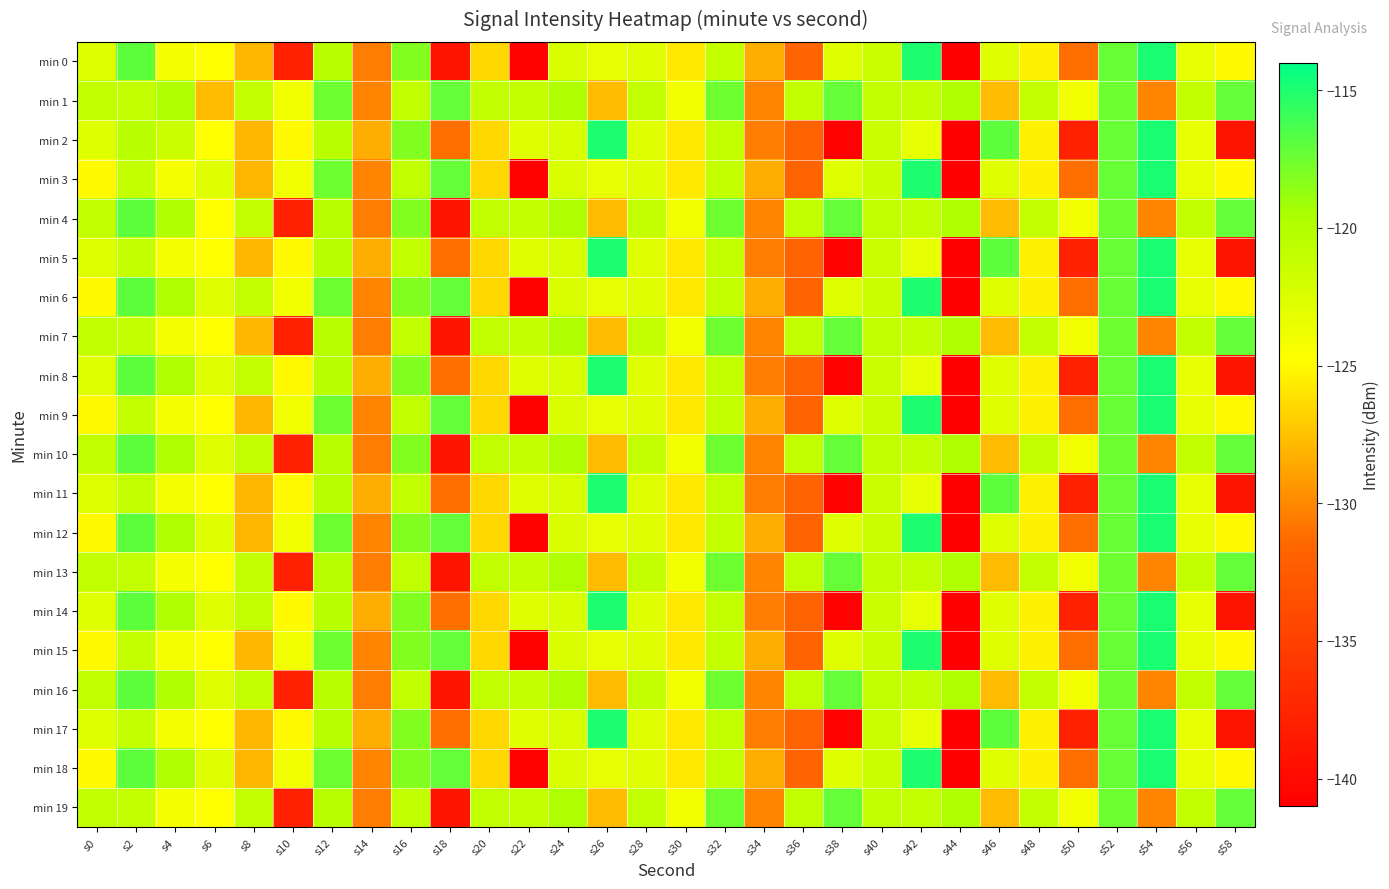

Reading left to right, what are all the values shown in this chart?

min 0: s0=-122.7	s2=-117.0	s4=-124.3	s6=-124.8	s8=-128.0	s10=-137.9	s12=-120.4	s14=-130.5	s16=-118.2	s18=-139.1	s20=-126.5	s22=-140.7	s24=-122.3	s26=-123.3	s28=-122.9	s30=-125.8	s32=-121.1	s34=-128.4	s36=-131.7	s38=-122.8	s40=-121.5	s42=-115.0	s44=-141.0	s46=-122.8	s48=-125.3	s50=-131.1	s52=-117.3	s54=-114.9	s56=-123.3	s58=-125.0
min 1: s0=-121.0	s2=-121.1	s4=-119.7	s6=-127.8	s8=-121.0	s10=-124.0	s12=-117.6	s14=-130.2	s16=-120.9	s18=-117.3	s20=-121.0	s22=-121.1	s24=-119.7	s26=-127.8	s28=-121.0	s30=-124.0	s32=-117.6	s34=-130.2	s36=-120.9	s38=-117.3	s40=-121.0	s42=-121.1	s44=-119.7	s46=-127.8	s48=-121.0	s50=-124.0	s52=-117.6	s54=-130.2	s56=-120.9	s58=-117.3
min 2: s0=-122.7	s2=-120.4	s4=-121.5	s6=-124.8	s8=-128.0	s10=-125.0	s12=-120.4	s14=-128.4	s16=-118.2	s18=-131.1	s20=-126.5	s22=-122.8	s24=-122.3	s26=-115.0	s28=-122.9	s30=-125.8	s32=-121.1	s34=-130.5	s36=-131.7	s38=-140.7	s40=-121.5	s42=-123.3	s44=-141.0	s46=-117.0	s48=-125.3	s50=-137.9	s52=-117.3	s54=-114.9	s56=-123.3	s58=-139.1
min 3: s0=-125.0	s2=-121.1	s4=-124.3	s6=-122.8	s8=-128.0	s10=-124.0	s12=-117.6	s14=-130.2	s16=-120.9	s18=-117.3	s20=-126.5	s22=-140.7	s24=-122.3	s26=-123.3	s28=-122.9	s30=-125.8	s32=-121.1	s34=-128.4	s36=-131.7	s38=-122.8	s40=-121.5	s42=-115.0	s44=-141.0	s46=-122.8	s48=-125.3	s50=-131.1	s52=-117.3	s54=-114.9	s56=-123.3	s58=-125.0
min 4: s0=-121.0	s2=-117.0	s4=-119.7	s6=-124.8	s8=-121.0	s10=-137.9	s12=-120.4	s14=-130.5	s16=-118.2	s18=-139.1	s20=-121.0	s22=-121.1	s24=-119.7	s26=-127.8	s28=-121.0	s30=-124.0	s32=-117.6	s34=-130.2	s36=-120.9	s38=-117.3	s40=-121.0	s42=-121.1	s44=-119.7	s46=-127.8	s48=-121.0	s50=-124.0	s52=-117.6	s54=-130.2	s56=-120.9	s58=-117.3
min 5: s0=-122.7	s2=-121.1	s4=-124.3	s6=-124.8	s8=-128.0	s10=-125.0	s12=-120.4	s14=-128.4	s16=-120.9	s18=-131.1	s20=-126.5	s22=-122.8	s24=-122.3	s26=-115.0	s28=-122.9	s30=-125.8	s32=-121.1	s34=-130.5	s36=-131.7	s38=-140.7	s40=-121.5	s42=-123.3	s44=-141.0	s46=-117.0	s48=-125.3	s50=-137.9	s52=-117.3	s54=-114.9	s56=-123.3	s58=-139.1
min 6: s0=-125.0	s2=-117.0	s4=-119.7	s6=-122.8	s8=-121.0	s10=-124.0	s12=-117.6	s14=-130.2	s16=-118.2	s18=-117.3	s20=-126.5	s22=-140.7	s24=-122.3	s26=-123.3	s28=-122.9	s30=-125.8	s32=-121.1	s34=-128.4	s36=-131.7	s38=-122.8	s40=-121.5	s42=-115.0	s44=-141.0	s46=-122.8	s48=-125.3	s50=-131.1	s52=-117.3	s54=-114.9	s56=-123.3	s58=-125.0
min 7: s0=-121.0	s2=-121.1	s4=-124.3	s6=-124.8	s8=-128.0	s10=-137.9	s12=-120.4	s14=-130.5	s16=-120.9	s18=-139.1	s20=-121.0	s22=-121.1	s24=-119.7	s26=-127.8	s28=-121.0	s30=-124.0	s32=-117.6	s34=-130.2	s36=-120.9	s38=-117.3	s40=-121.0	s42=-121.1	s44=-119.7	s46=-127.8	s48=-121.0	s50=-124.0	s52=-117.6	s54=-130.2	s56=-120.9	s58=-117.3
min 8: s0=-122.7	s2=-117.0	s4=-119.7	s6=-122.8	s8=-121.0	s10=-125.0	s12=-120.4	s14=-128.4	s16=-118.2	s18=-131.1	s20=-126.5	s22=-122.8	s24=-122.3	s26=-115.0	s28=-122.9	s30=-125.8	s32=-121.1	s34=-130.5	s36=-131.7	s38=-140.7	s40=-121.5	s42=-123.3	s44=-141.0	s46=-122.8	s48=-125.3	s50=-137.9	s52=-117.3	s54=-114.9	s56=-123.3	s58=-139.1
min 9: s0=-125.0	s2=-121.1	s4=-124.3	s6=-124.8	s8=-128.0	s10=-124.0	s12=-117.6	s14=-130.2	s16=-120.9	s18=-117.3	s20=-126.5	s22=-140.7	s24=-122.3	s26=-123.3	s28=-122.9	s30=-125.8	s32=-121.1	s34=-128.4	s36=-131.7	s38=-122.8	s40=-121.5	s42=-115.0	s44=-141.0	s46=-122.8	s48=-125.3	s50=-131.1	s52=-117.3	s54=-114.9	s56=-123.3	s58=-125.0
min 10: s0=-121.0	s2=-117.0	s4=-119.7	s6=-122.8	s8=-121.0	s10=-137.9	s12=-120.4	s14=-130.5	s16=-118.2	s18=-139.1	s20=-121.0	s22=-121.1	s24=-119.7	s26=-127.8	s28=-121.0	s30=-124.0	s32=-117.6	s34=-130.2	s36=-120.9	s38=-117.3	s40=-121.0	s42=-121.1	s44=-119.7	s46=-127.8	s48=-121.0	s50=-124.0	s52=-117.6	s54=-130.2	s56=-120.9	s58=-117.3
min 11: s0=-122.7	s2=-121.1	s4=-124.3	s6=-124.8	s8=-128.0	s10=-125.0	s12=-120.4	s14=-128.4	s16=-120.9	s18=-131.1	s20=-126.5	s22=-122.8	s24=-122.3	s26=-115.0	s28=-122.9	s30=-125.8	s32=-121.1	s34=-130.5	s36=-131.7	s38=-140.7	s40=-121.5	s42=-123.3	s44=-141.0	s46=-117.0	s48=-125.3	s50=-137.9	s52=-117.3	s54=-114.9	s56=-123.3	s58=-139.1
min 12: s0=-125.0	s2=-117.0	s4=-119.7	s6=-122.8	s8=-128.0	s10=-124.0	s12=-117.6	s14=-130.2	s16=-118.2	s18=-117.3	s20=-126.5	s22=-140.7	s24=-122.3	s26=-123.3	s28=-122.9	s30=-125.8	s32=-121.1	s34=-128.4	s36=-131.7	s38=-122.8	s40=-121.5	s42=-115.0	s44=-141.0	s46=-122.8	s48=-125.3	s50=-131.1	s52=-117.3	s54=-114.9	s56=-123.3	s58=-125.0
min 13: s0=-121.0	s2=-121.1	s4=-124.3	s6=-124.8	s8=-121.0	s10=-137.9	s12=-120.4	s14=-130.5	s16=-120.9	s18=-139.1	s20=-121.0	s22=-121.1	s24=-119.7	s26=-127.8	s28=-121.0	s30=-124.0	s32=-117.6	s34=-130.2	s36=-120.9	s38=-117.3	s40=-121.0	s42=-121.1	s44=-119.7	s46=-127.8	s48=-121.0	s50=-124.0	s52=-117.6	s54=-130.2	s56=-120.9	s58=-117.3
min 14: s0=-122.7	s2=-117.0	s4=-119.7	s6=-122.8	s8=-121.0	s10=-125.0	s12=-120.4	s14=-128.4	s16=-118.2	s18=-131.1	s20=-126.5	s22=-122.8	s24=-122.3	s26=-115.0	s28=-122.9	s30=-125.8	s32=-121.1	s34=-130.5	s36=-131.7	s38=-140.7	s40=-121.5	s42=-123.3	s44=-141.0	s46=-122.8	s48=-125.3	s50=-137.9	s52=-117.3	s54=-114.9	s56=-123.3	s58=-139.1
min 15: s0=-125.0	s2=-121.1	s4=-124.3	s6=-124.8	s8=-128.0	s10=-124.0	s12=-117.6	s14=-130.2	s16=-118.2	s18=-117.3	s20=-126.5	s22=-140.7	s24=-122.3	s26=-123.3	s28=-122.9	s30=-125.8	s32=-121.1	s34=-128.4	s36=-131.7	s38=-122.8	s40=-121.5	s42=-115.0	s44=-141.0	s46=-122.8	s48=-125.3	s50=-131.1	s52=-117.3	s54=-114.9	s56=-123.3	s58=-125.0
min 16: s0=-121.0	s2=-117.0	s4=-119.7	s6=-122.8	s8=-121.0	s10=-137.9	s12=-120.4	s14=-130.5	s16=-120.9	s18=-139.1	s20=-121.0	s22=-121.1	s24=-119.7	s26=-127.8	s28=-121.0	s30=-124.0	s32=-117.6	s34=-130.2	s36=-120.9	s38=-117.3	s40=-121.0	s42=-121.1	s44=-119.7	s46=-127.8	s48=-121.0	s50=-124.0	s52=-117.6	s54=-130.2	s56=-120.9	s58=-117.3
min 17: s0=-122.7	s2=-121.1	s4=-124.3	s6=-124.8	s8=-128.0	s10=-125.0	s12=-120.4	s14=-128.4	s16=-118.2	s18=-131.1	s20=-126.5	s22=-122.8	s24=-122.3	s26=-115.0	s28=-122.9	s30=-125.8	s32=-121.1	s34=-130.5	s36=-131.7	s38=-140.7	s40=-121.5	s42=-123.3	s44=-141.0	s46=-117.0	s48=-125.3	s50=-137.9	s52=-117.3	s54=-114.9	s56=-123.3	s58=-139.1
min 18: s0=-125.0	s2=-117.0	s4=-119.7	s6=-122.8	s8=-128.0	s10=-124.0	s12=-117.6	s14=-130.2	s16=-118.2	s18=-117.3	s20=-126.5	s22=-140.7	s24=-122.3	s26=-123.3	s28=-122.9	s30=-125.8	s32=-121.1	s34=-128.4	s36=-131.7	s38=-122.8	s40=-121.5	s42=-115.0	s44=-141.0	s46=-122.8	s48=-125.3	s50=-131.1	s52=-117.3	s54=-114.9	s56=-123.3	s58=-125.0
min 19: s0=-121.0	s2=-121.1	s4=-124.3	s6=-124.8	s8=-121.0	s10=-137.9	s12=-120.4	s14=-130.5	s16=-120.9	s18=-139.1	s20=-121.0	s22=-121.1	s24=-119.7	s26=-127.8	s28=-121.0	s30=-124.0	s32=-117.6	s34=-130.2	s36=-120.9	s38=-117.3	s40=-121.0	s42=-121.1	s44=-119.7	s46=-127.8	s48=-121.0	s50=-124.0	s52=-117.6	s54=-130.2	s56=-120.9	s58=-117.3